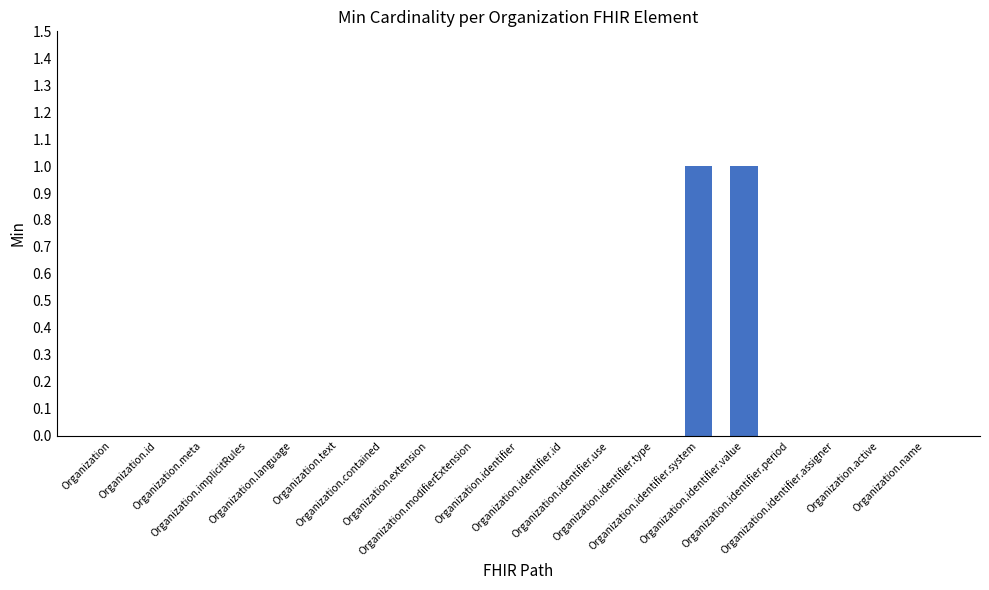

Read the value at Organization.identifier.value.

1